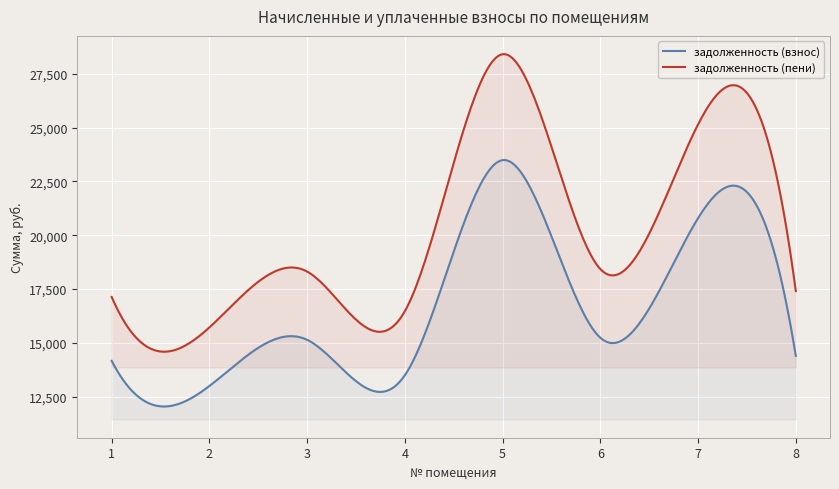

Reading left to right, extract all data points from this chart.

задолженность (взнос): 1=14163.0	2=12993.6	3=15137.5	4=13495.5	5=23485.9	6=15235.0	7=20789.8	8=14390.4
задолженность (пени): 1=17129.5	2=15715.2	3=18308.2	4=16468.9	5=28405.2	6=18426.0	7=25144.3	8=17404.6